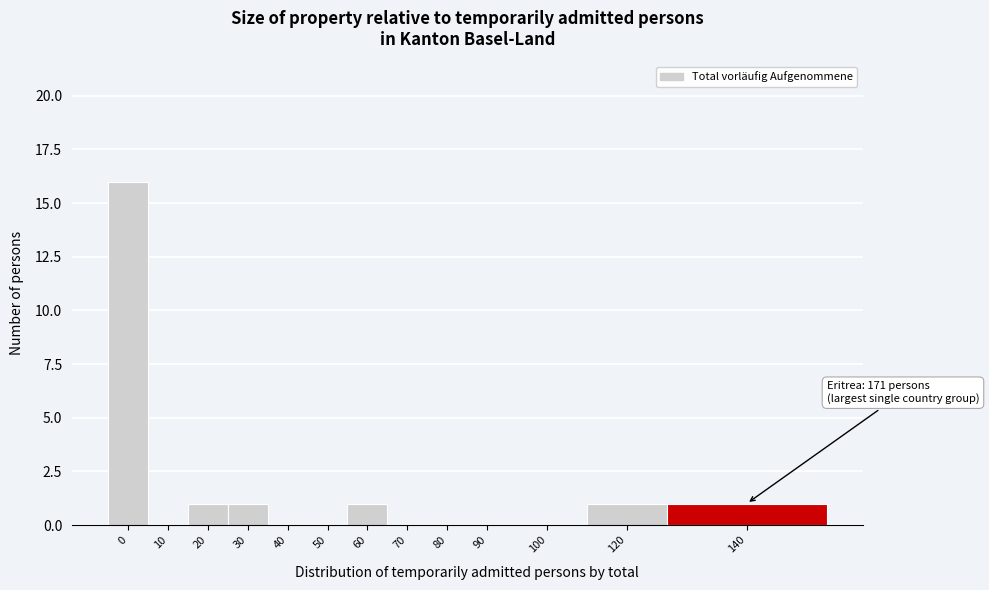

Reading left to right, list all the values displayed in this chart.

0=16	10=0	20=1	30=1	40=0	50=0	60=1	70=0	80=0	90=0	100=0	120=1	140=1